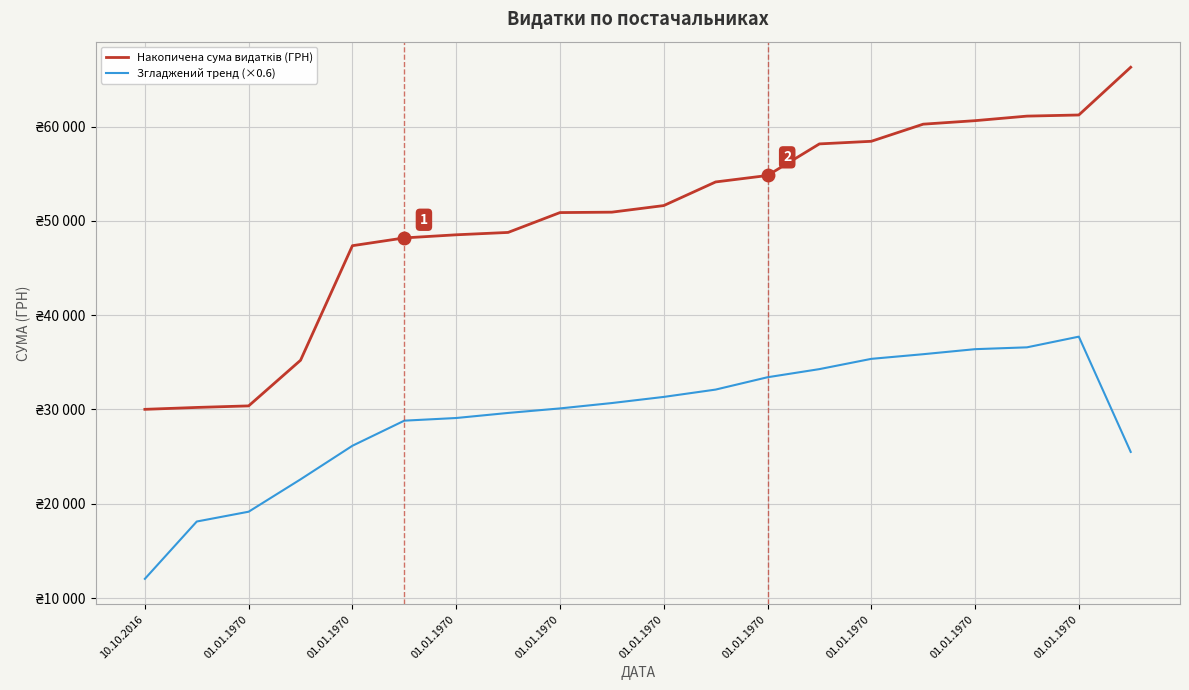

Is this an area chart (filled region under the line)?

No